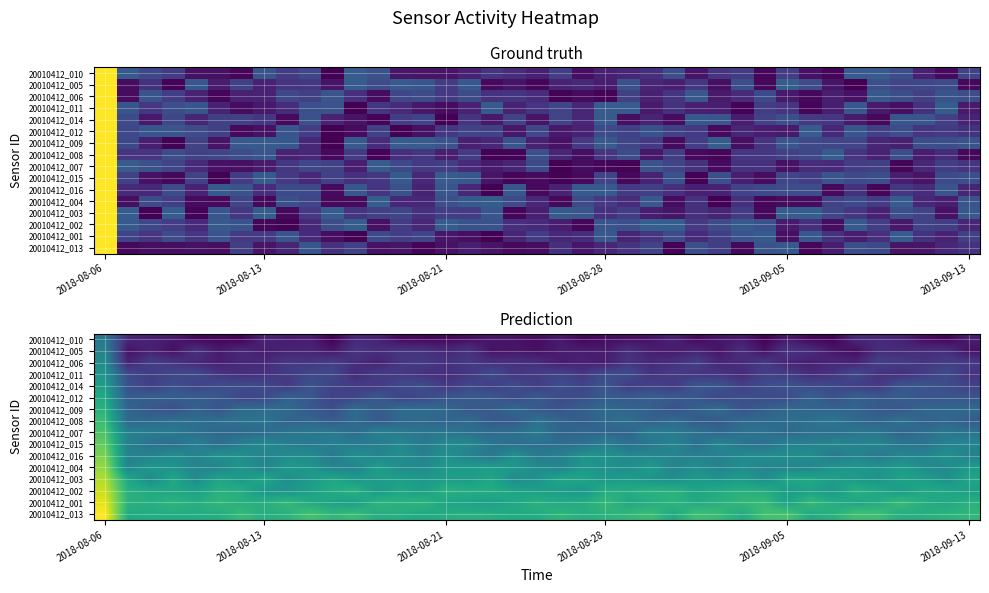

At how many categories does at least one series exceed 0?

39